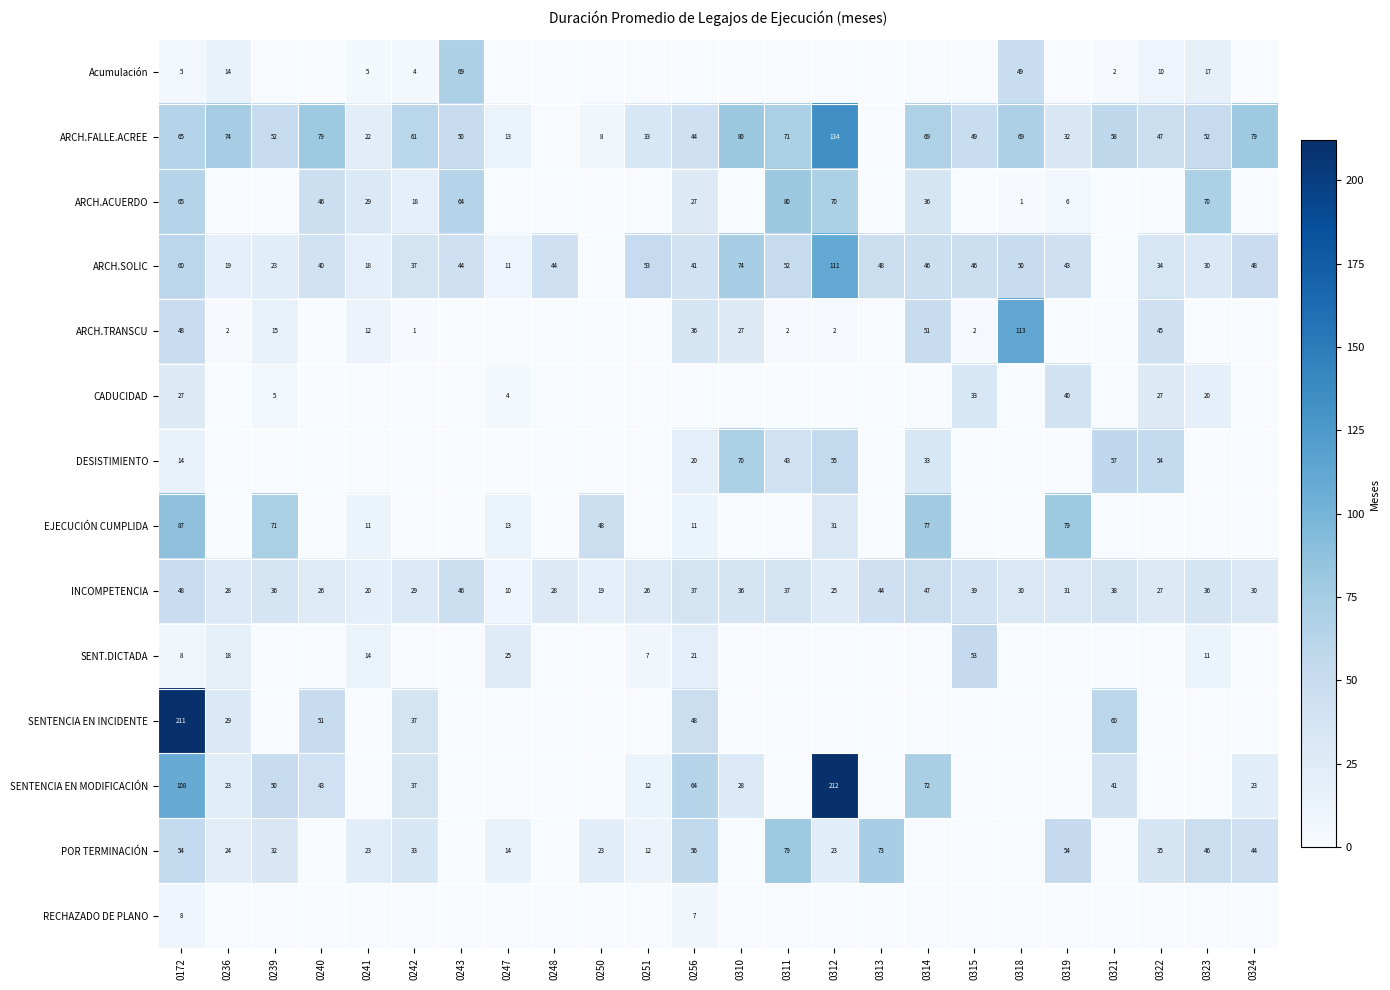

Is the value of INCOMPETENCIA at 0236 greater than the value of ARCH.FALLE.ACREE at 0315?

No